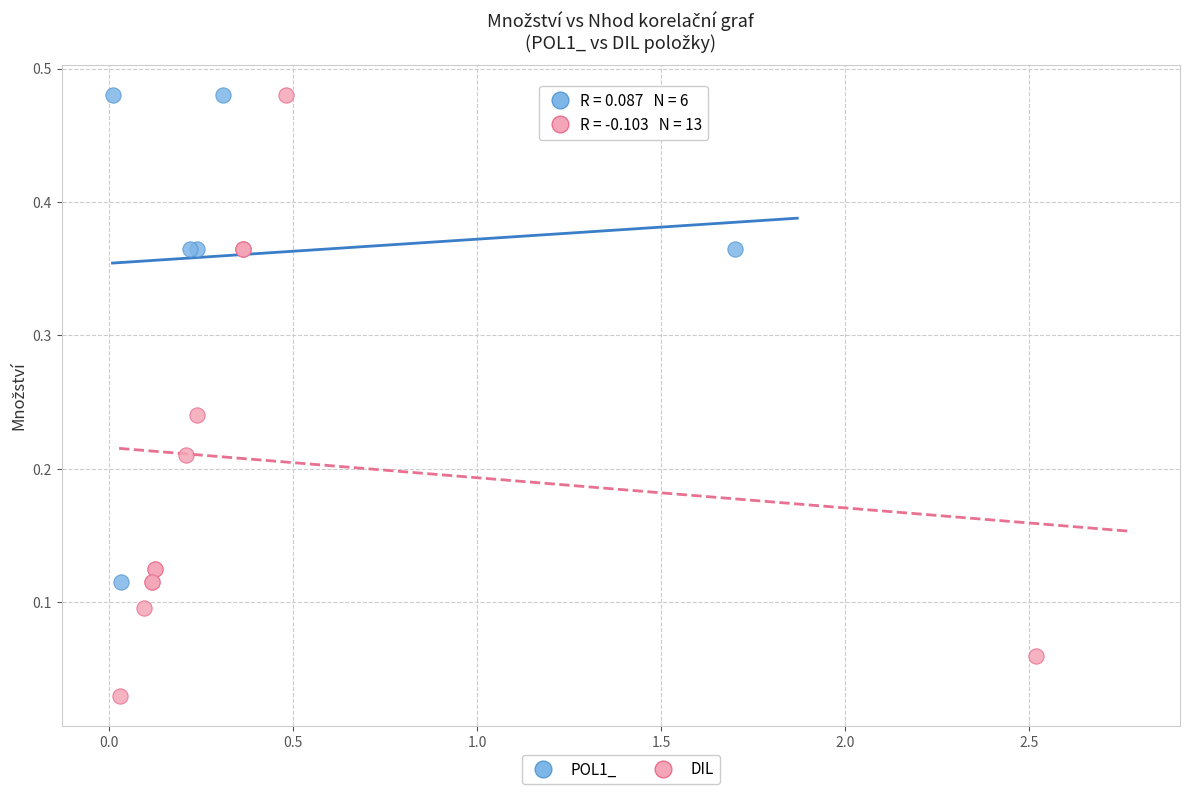

What are all the series names shown in the legend?

POL1_, DIL